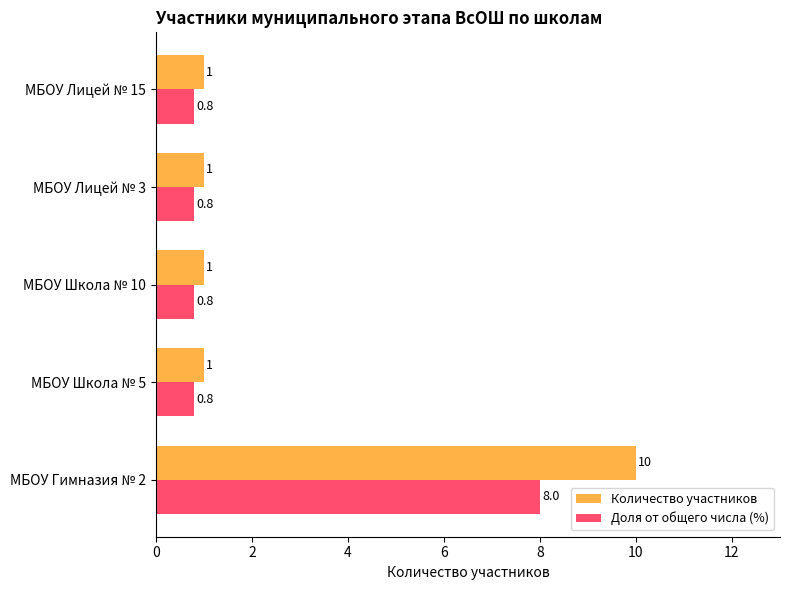

The Доля от общего числа (%) series shows 10.8 at МБОУ Гимназия № 2. True or false?

False